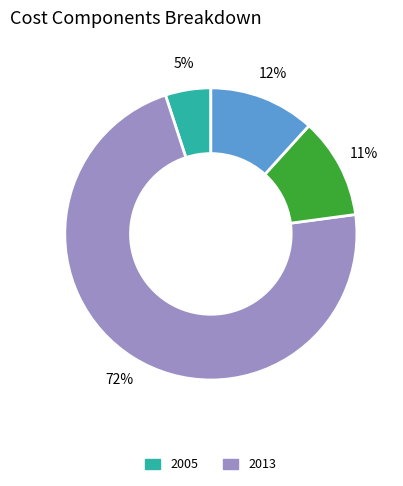

Is there any slice that represents more than half of the pie?

Yes